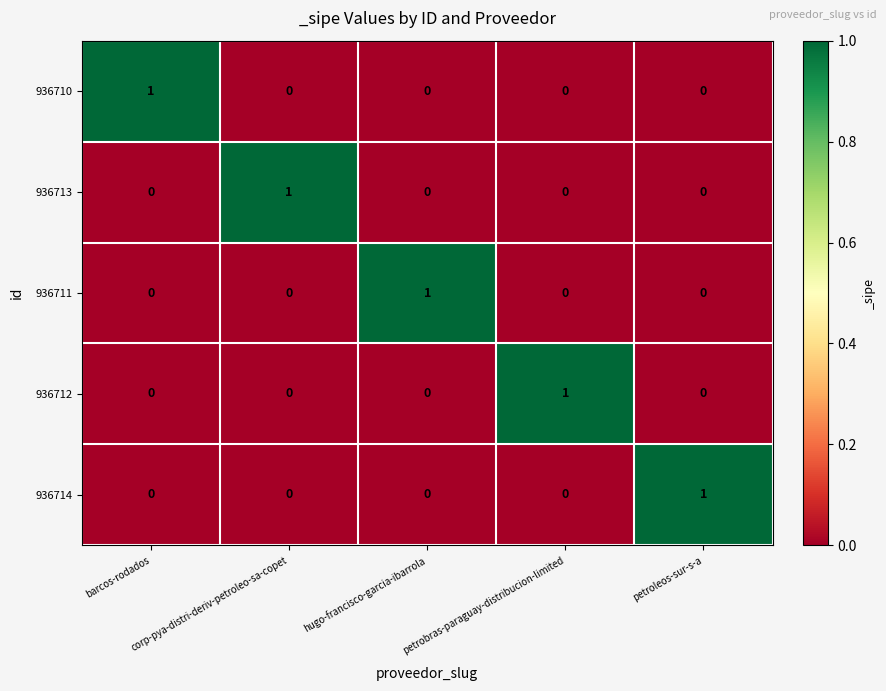

Count the 936710 values in the range 0 to 1.

5